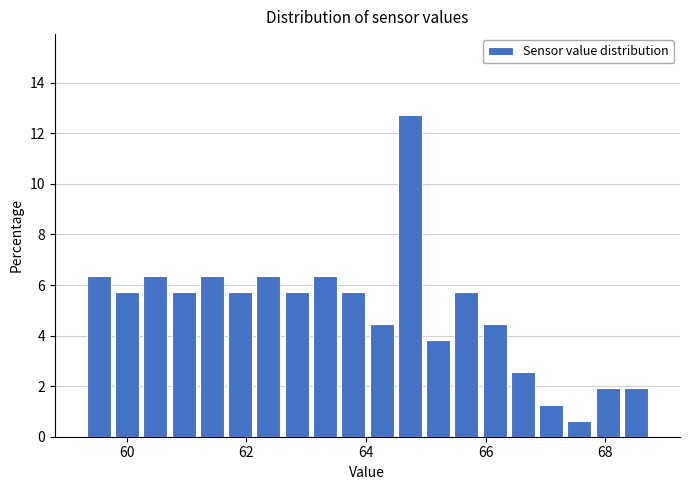

Around what value on the x-axis is the tallest bar? Give the approximate position of its centre, as read against the axis.

64.8